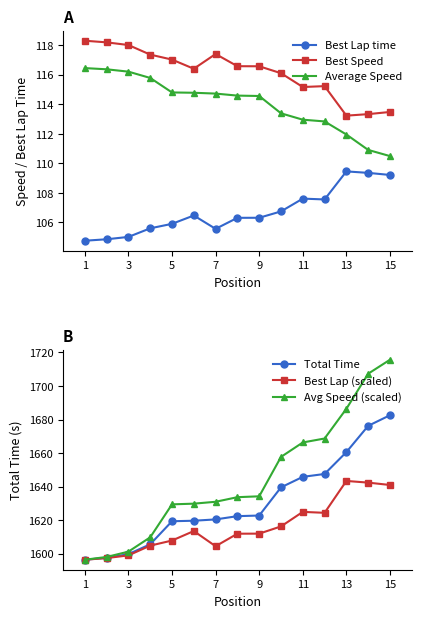

What is the lowest value of the Best Speed series?

113.2